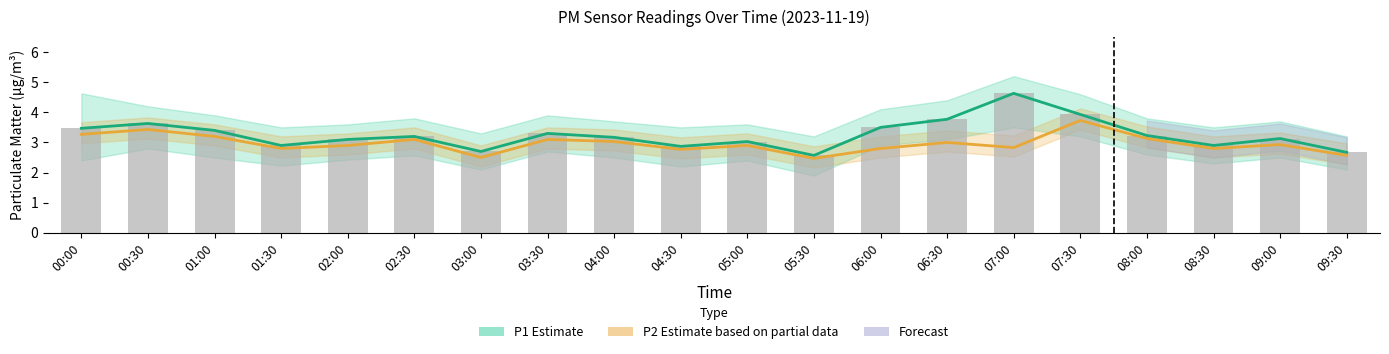

At 01:00, list the series in order from largest to smallest.

P1 Estimate, P1 (raw), P2 Estimate (partial)